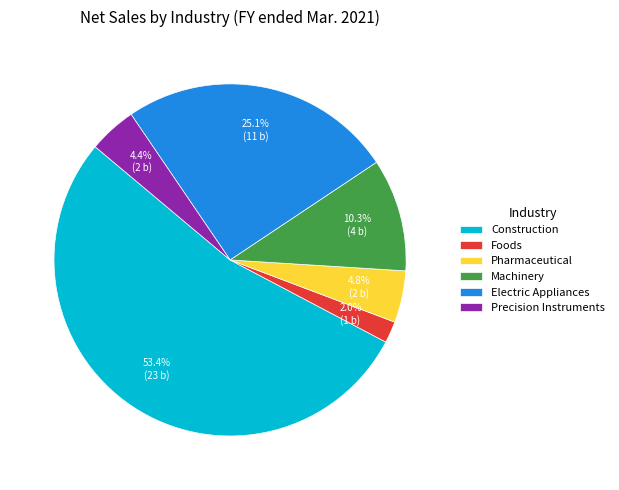

Which category has the biggest portion of the pie?

Construction